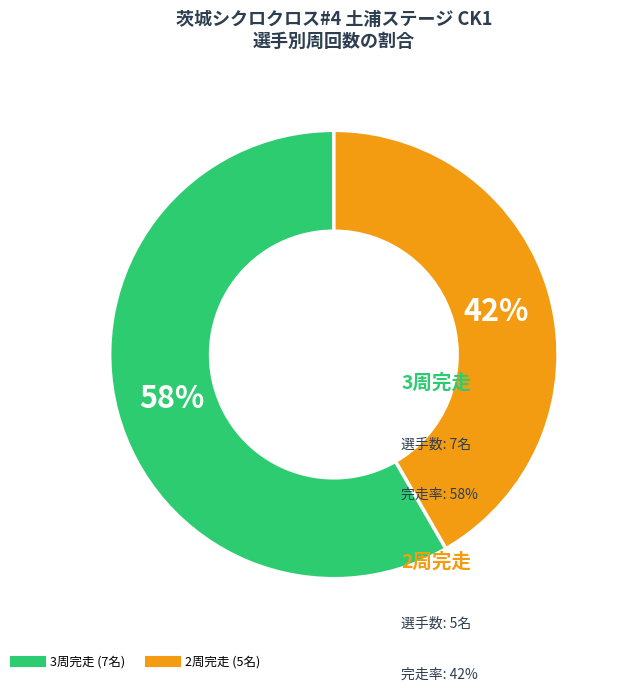

To the nearest percent, what is the average slice percentage?

50%